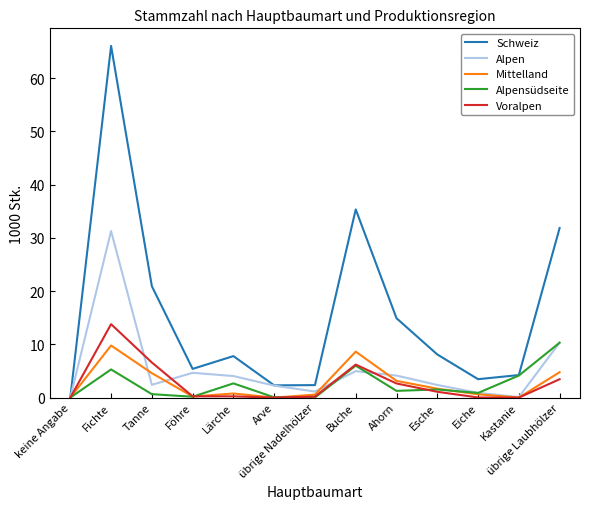

What is the average value of the Alpensüdseite series?

2.5